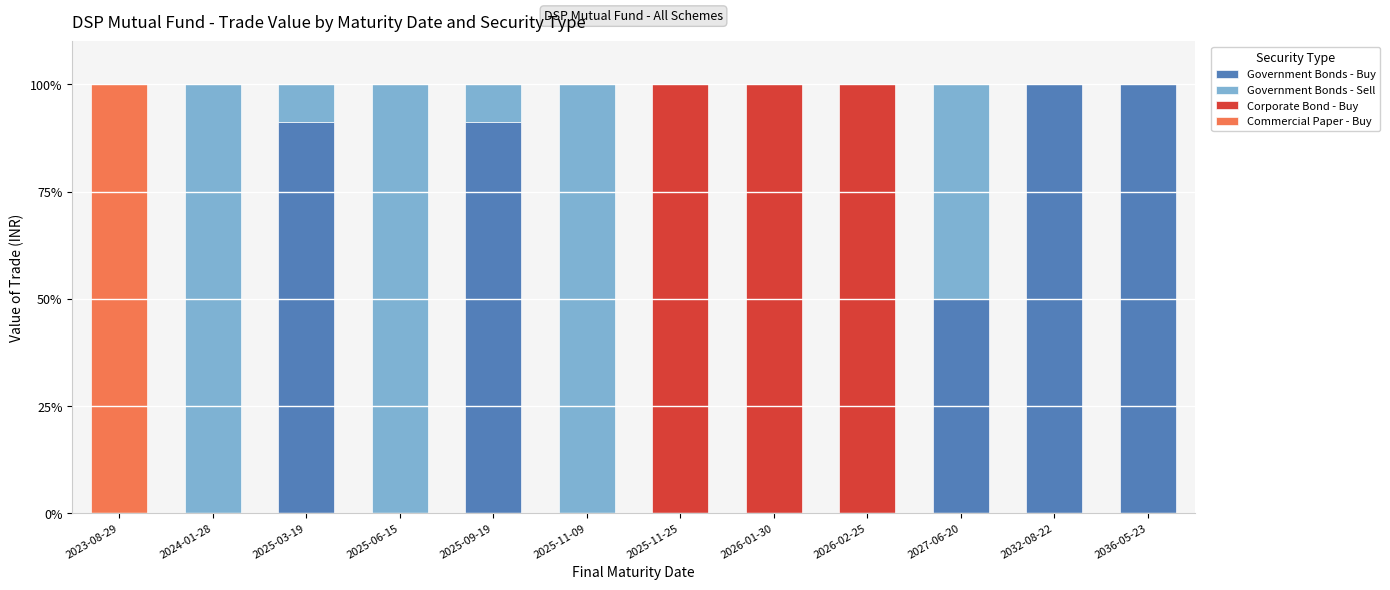

What are all the series names shown in the legend?

Government Bonds - Buy, Government Bonds - Sell, Corporate Bond - Buy, Commercial Paper - Buy